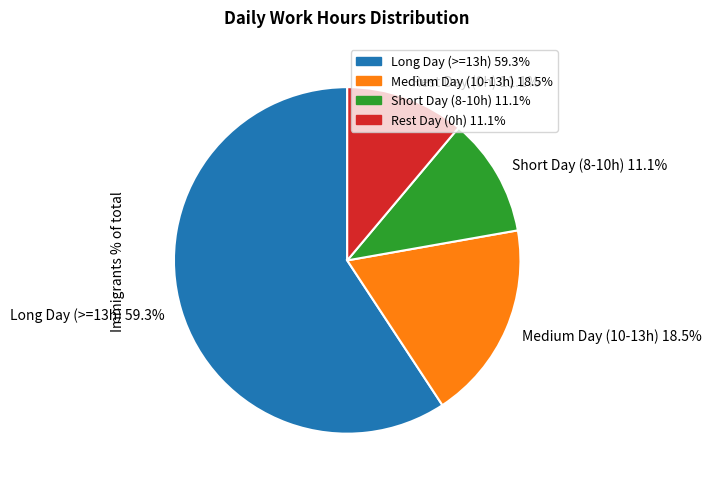

What portion of the pie excludes Long Day (>=13h) 59.3%?

40.7%